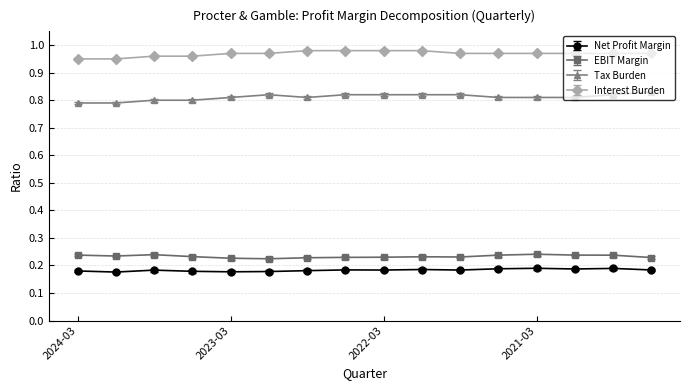

How many Interest Burden values are between 0 and 1?

16